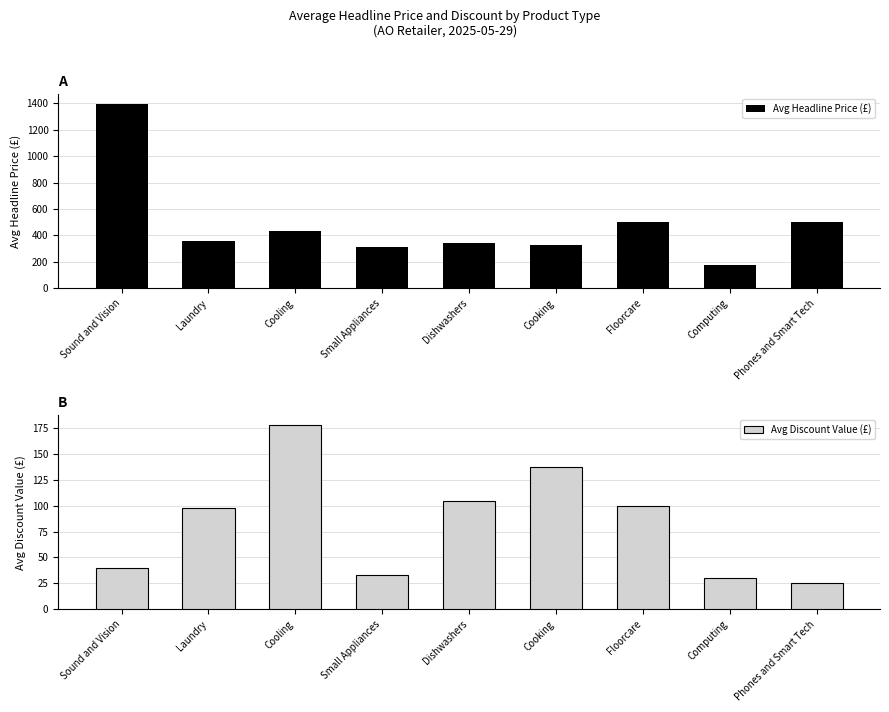

Which category has the highest value in the Avg Headline Price (£) series?

Sound and Vision